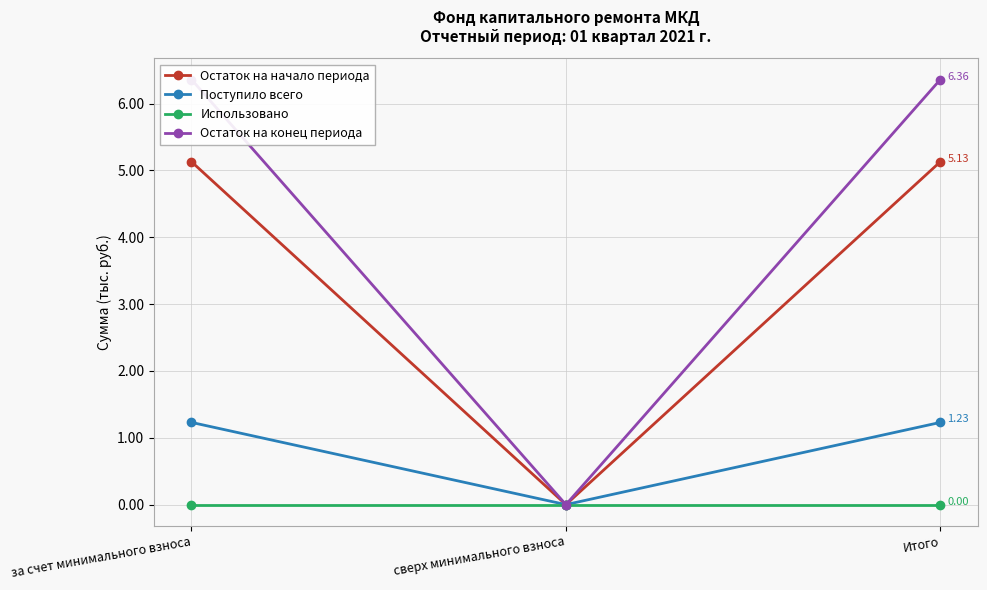

List the labels in order of Остаток на начало периода value, smallest first.

сверх минимального взноса, за счет минимального взноса, Итого